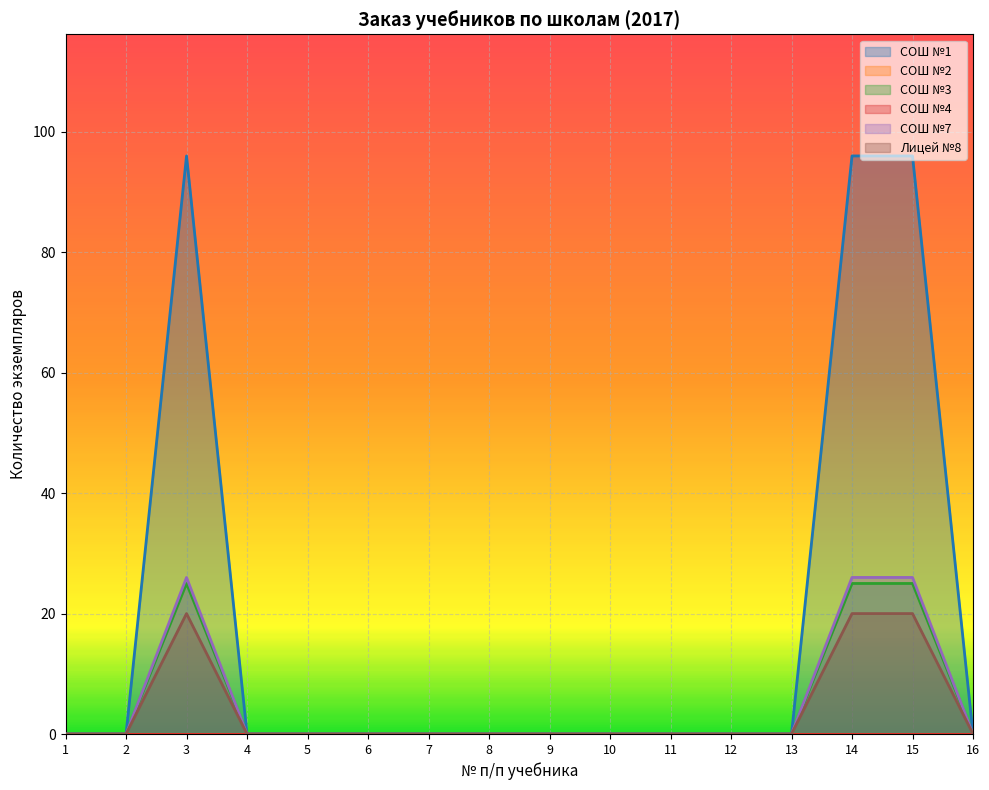

At how many categories does at least one series exceed 15?

3